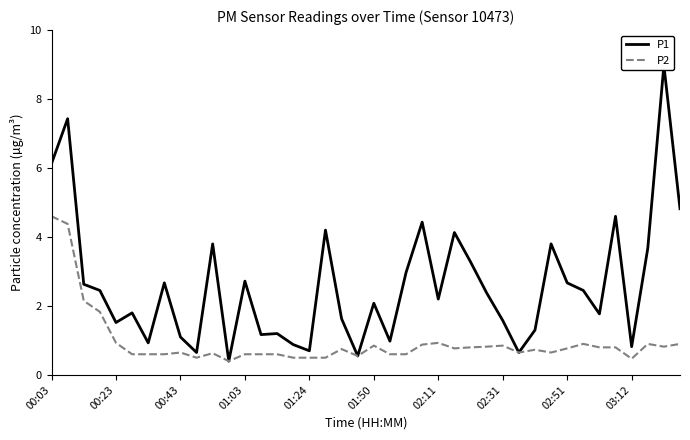

How many values in the P1 series are below 2?

18